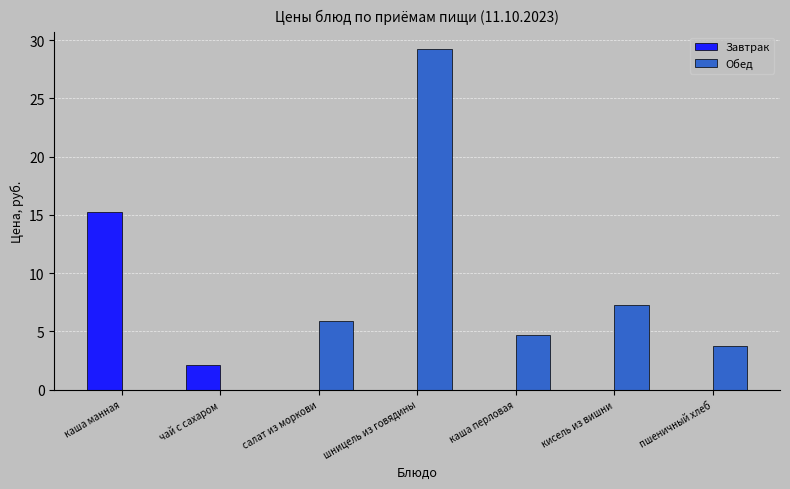

Is the value of Обед at салат из моркови greater than the value of Завтрак at каша манная?

No